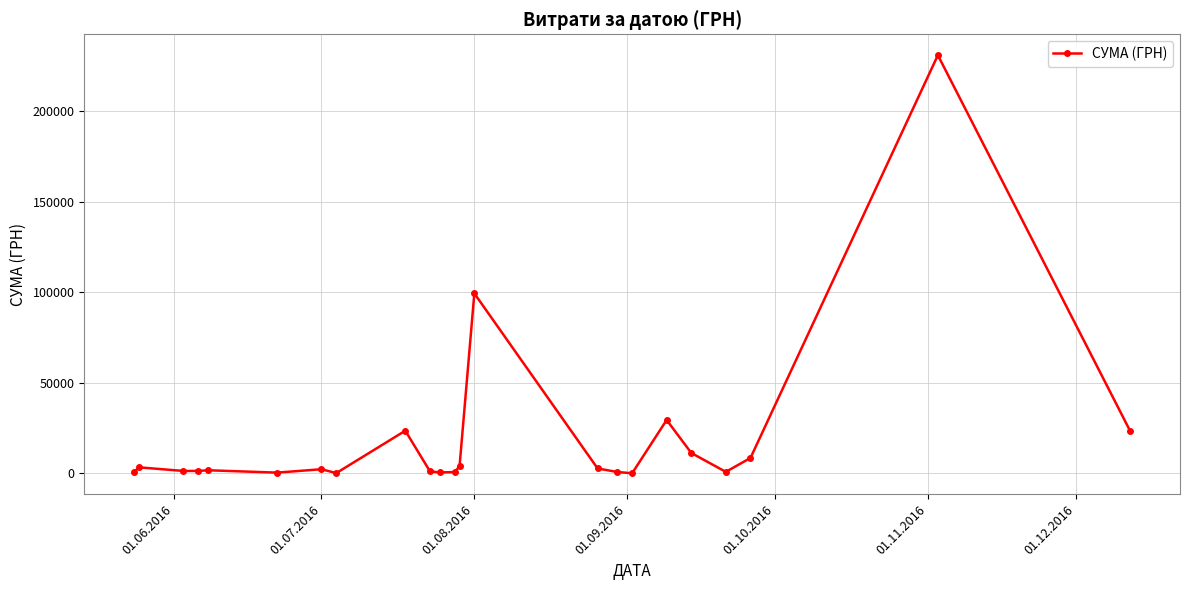

What is the greatest value displayed?

230842.2